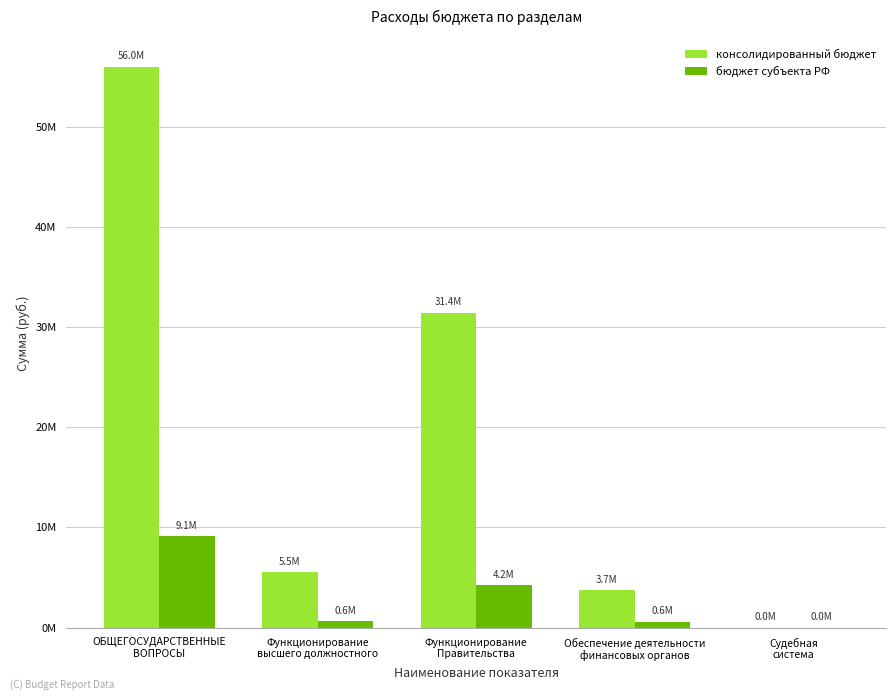

What are all the series names shown in the legend?

консолидированный бюджет, бюджет субъекта РФ